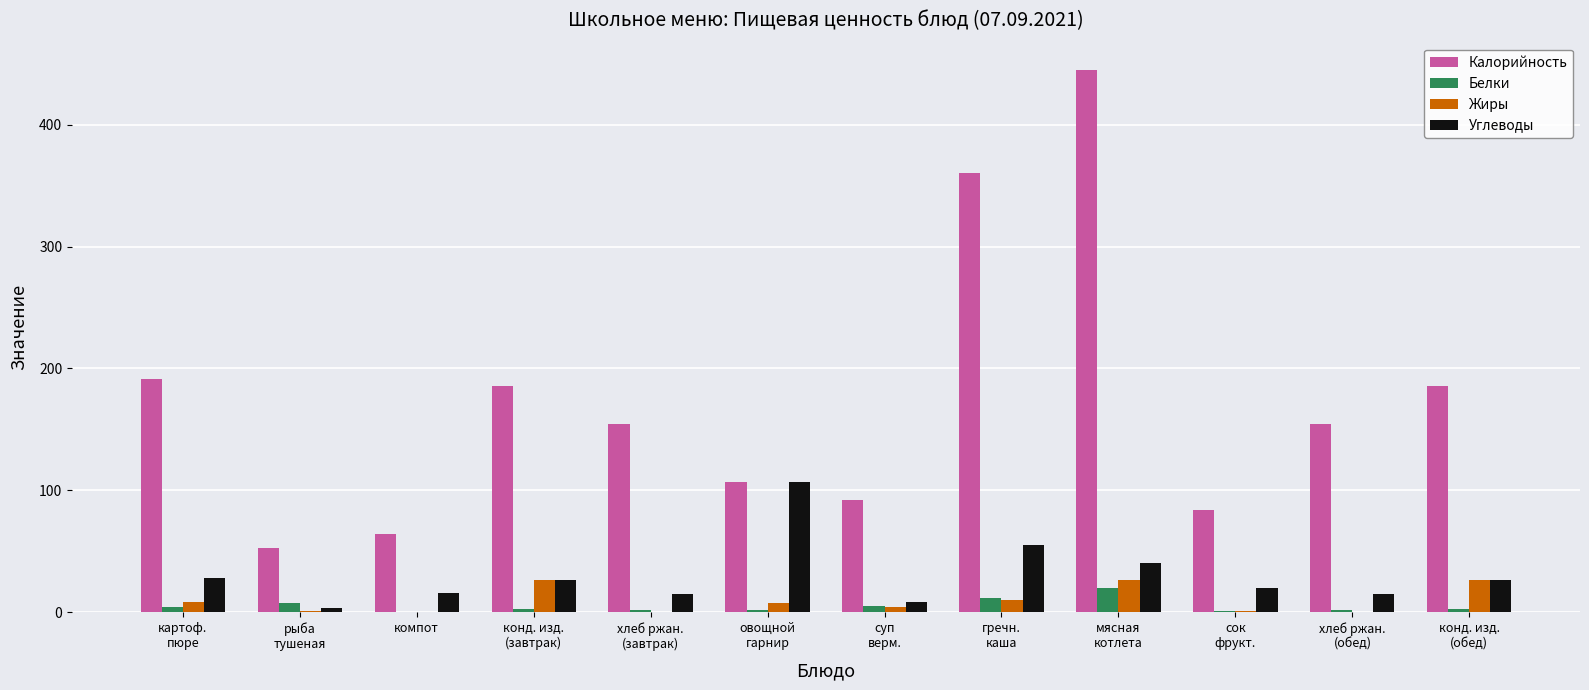

What is the sum of all Калорийность values?

2076.1